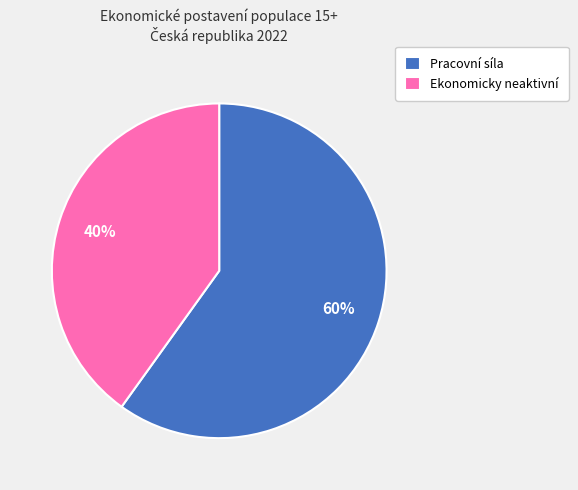

What percentage is the Ekonomicky neaktivní slice, to the nearest percent?

40%